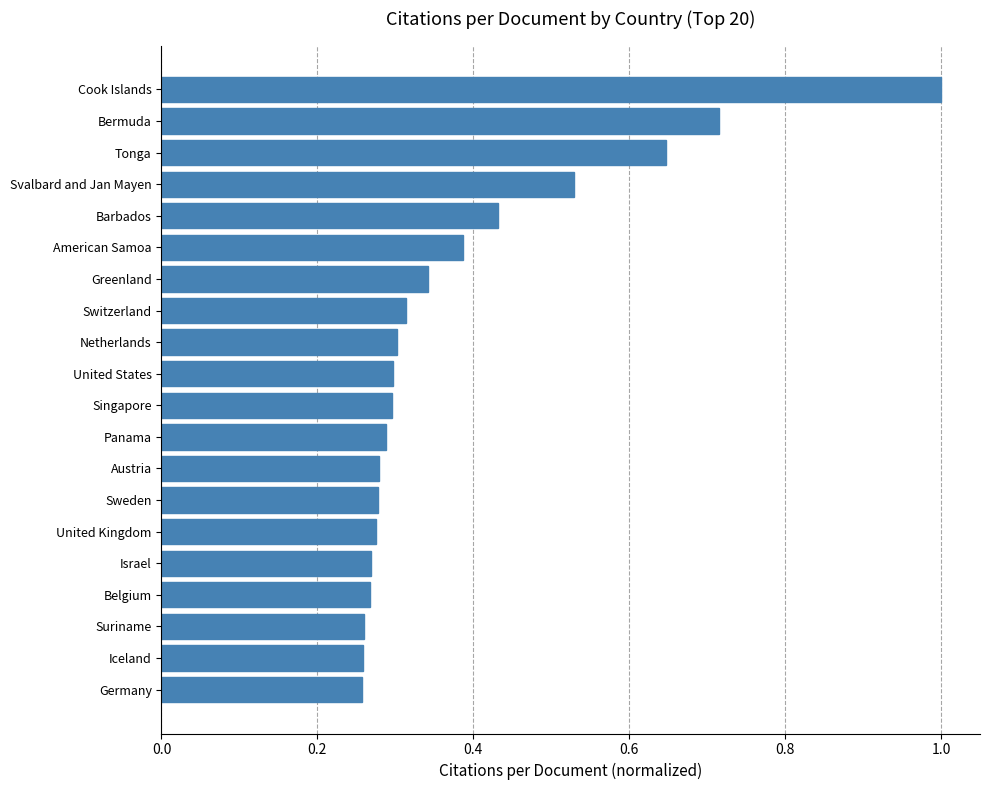

At which category does the chart reach its peak across all series?

Cook Islands